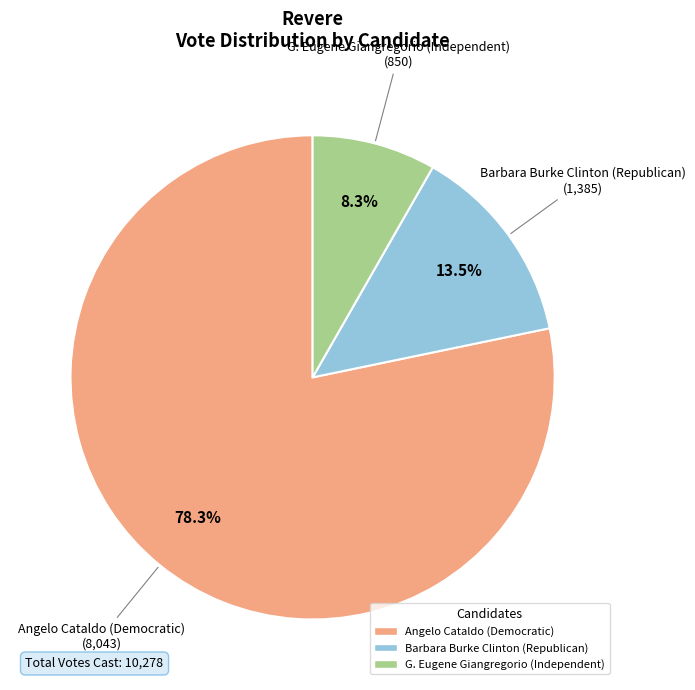

Is there a majority slice in this chart?

Yes